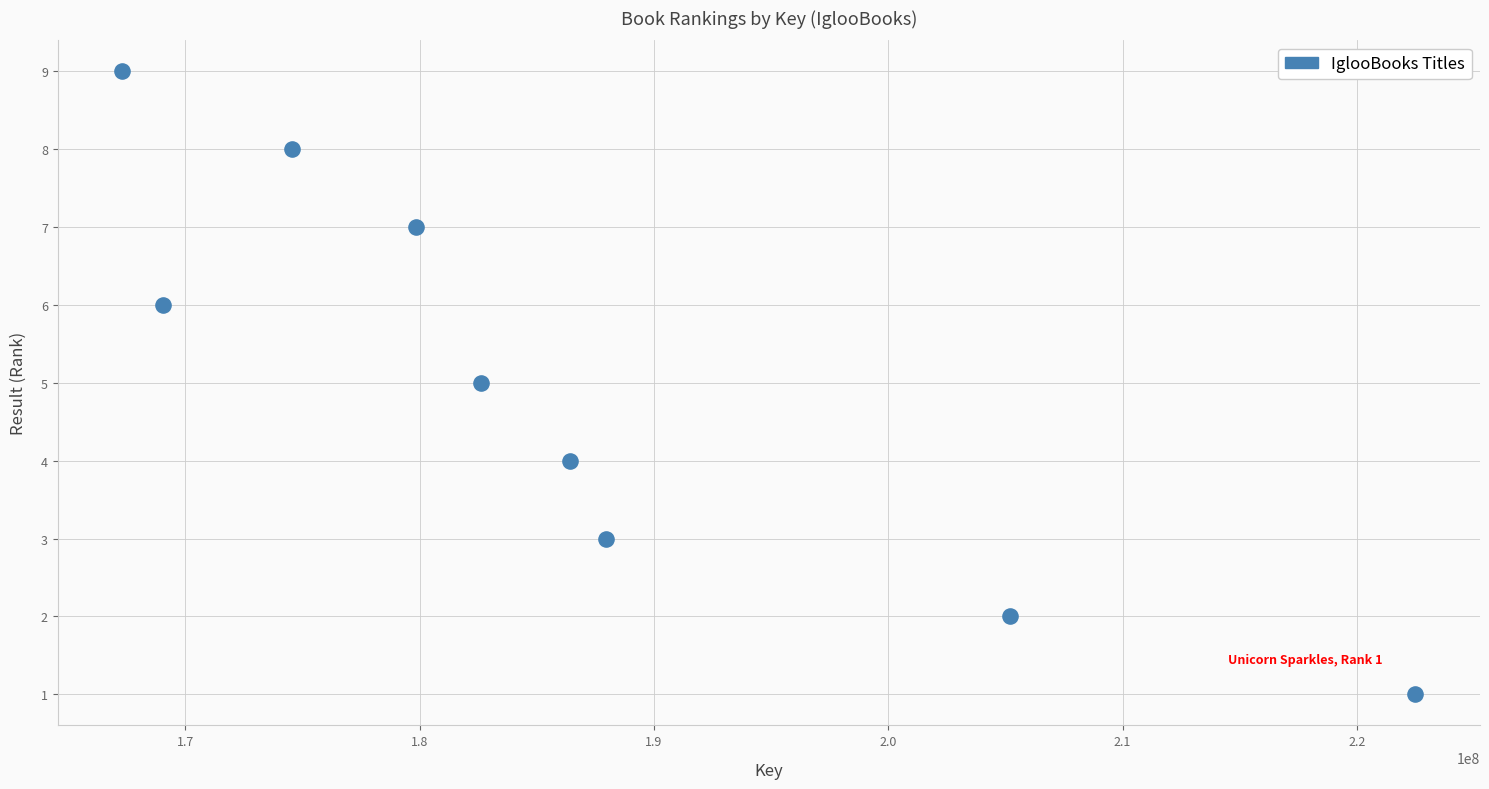

What is the average Y value?

5